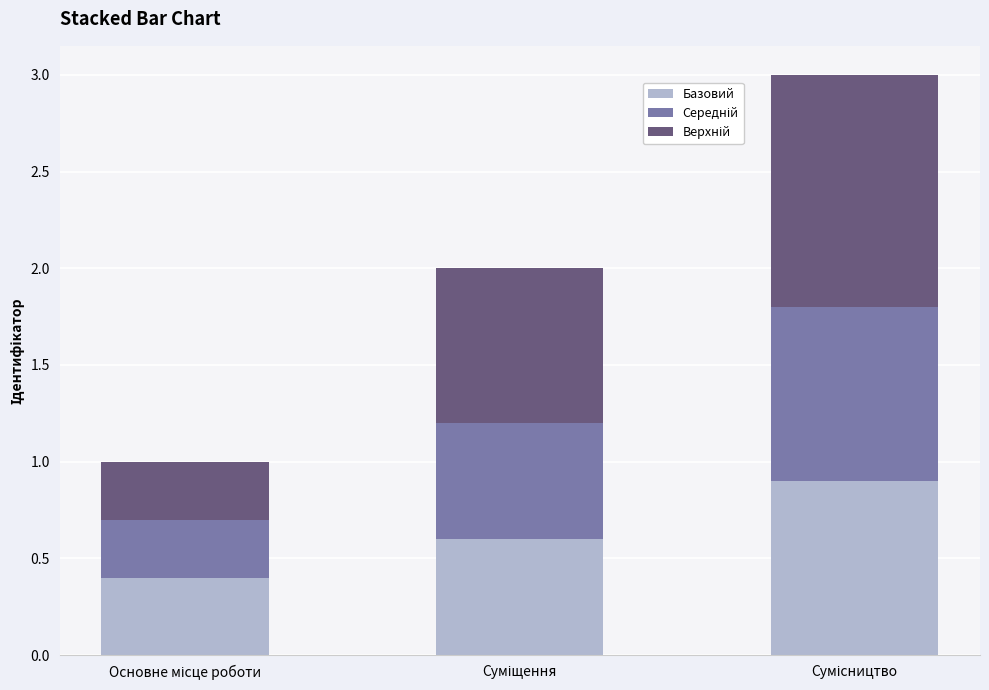

Are the bars horizontal?

No